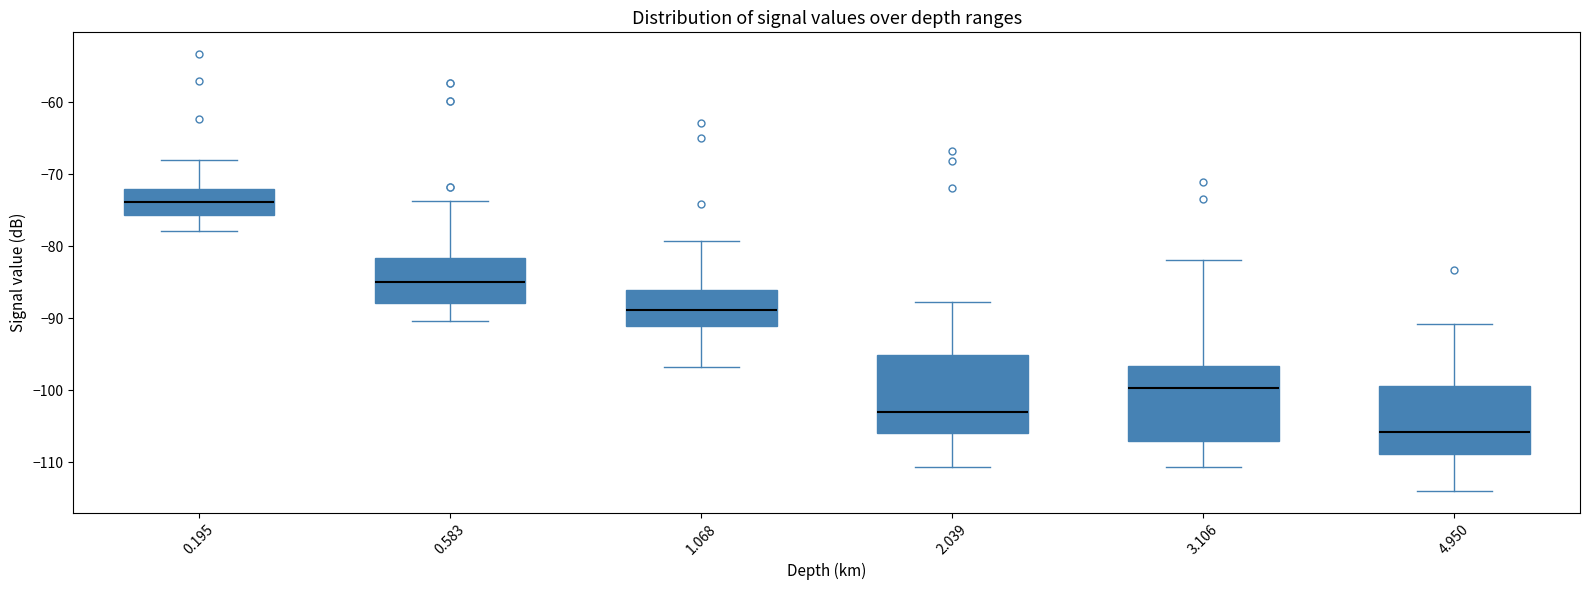

Which box's median line is the lowest?

4.950